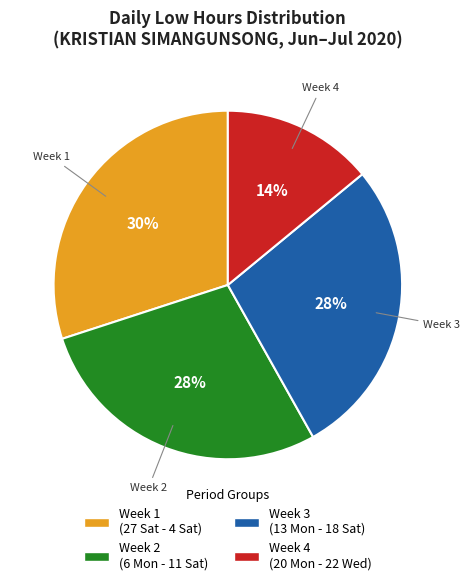

Count the number of slices in the pie.

4